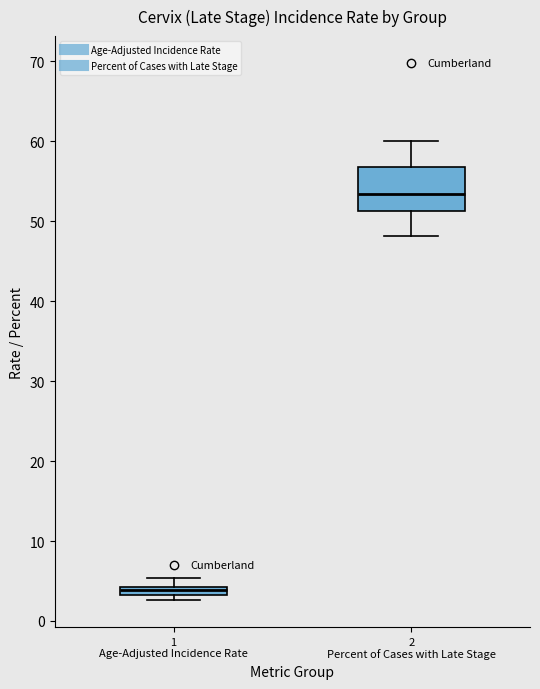

Which box is the tallest, from its lower edge to its upper edge?

2 Percent of Cases with Late Stage